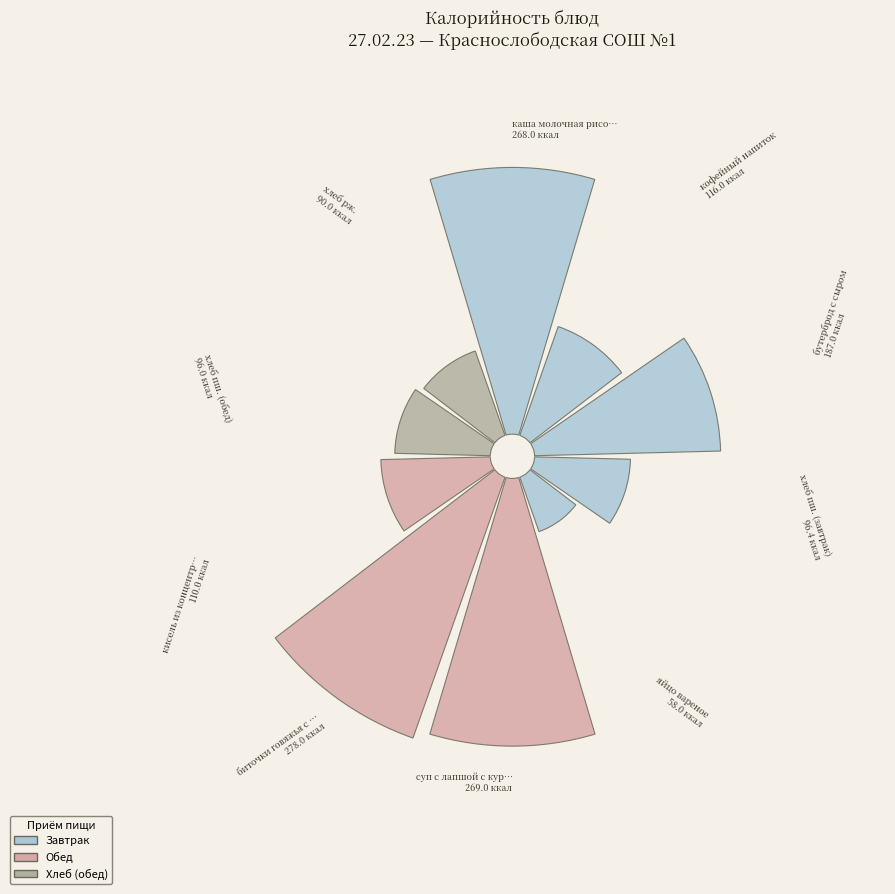

Combined, what portion of the pie is каша молочная рисовая and яйцо вареное?

20.8%